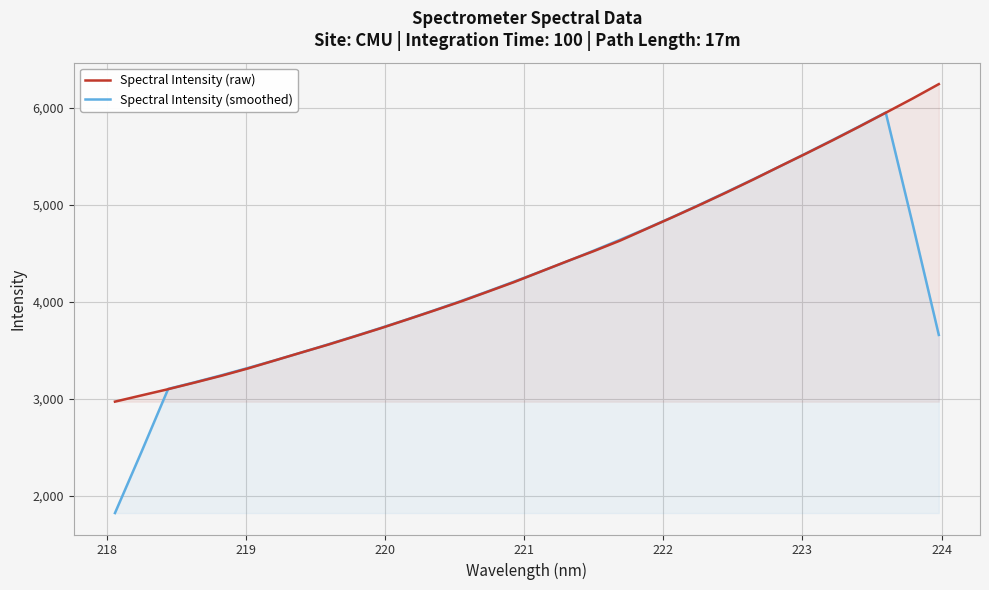

Which series has the widest spread of values?

Spectral Intensity (smoothed)